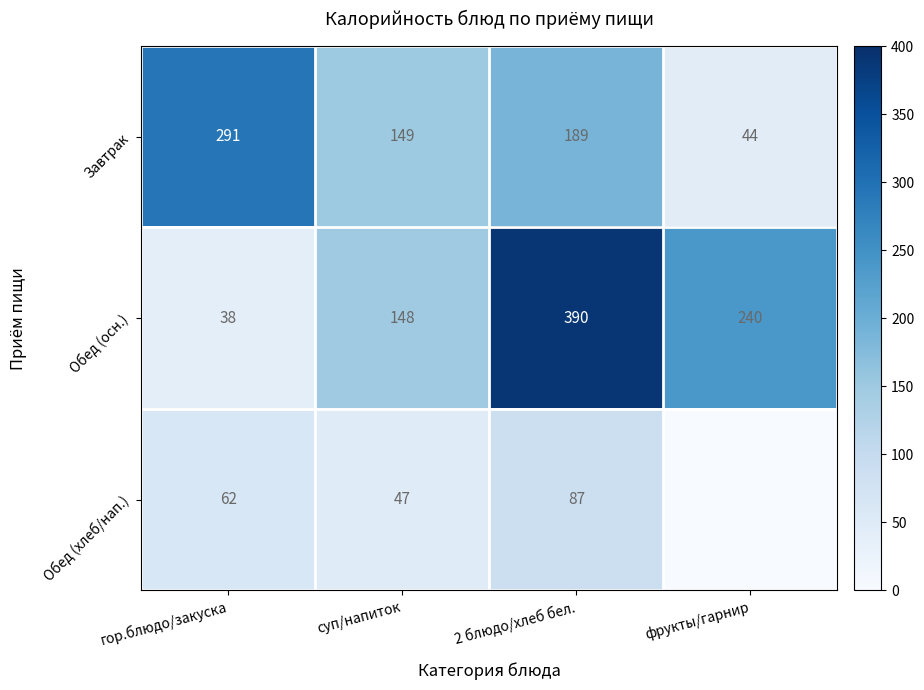

Rank the categories by Обед (осн.) value from lowest to highest.

гор.блюдо/закуска, суп/напиток, фрукты/гарнир, 2 блюдо/хлеб бел.